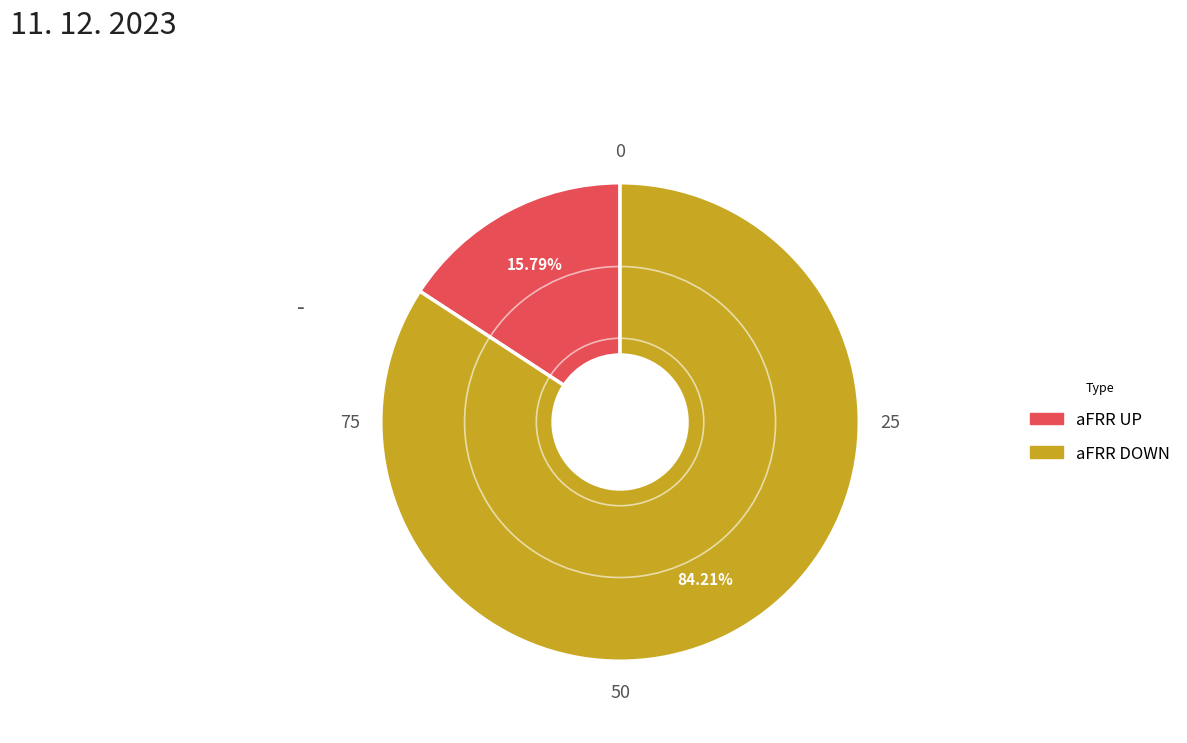

Is there a majority slice in this chart?

Yes